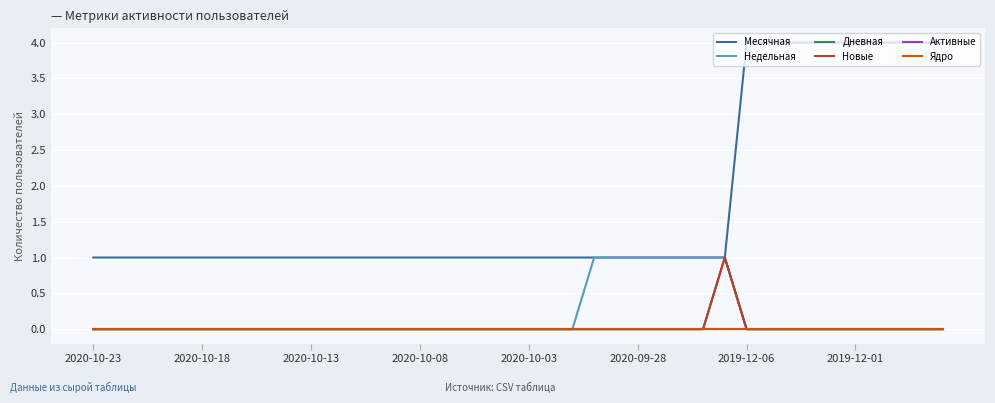

True or false: Месячная and Недельная cross at least once.

False